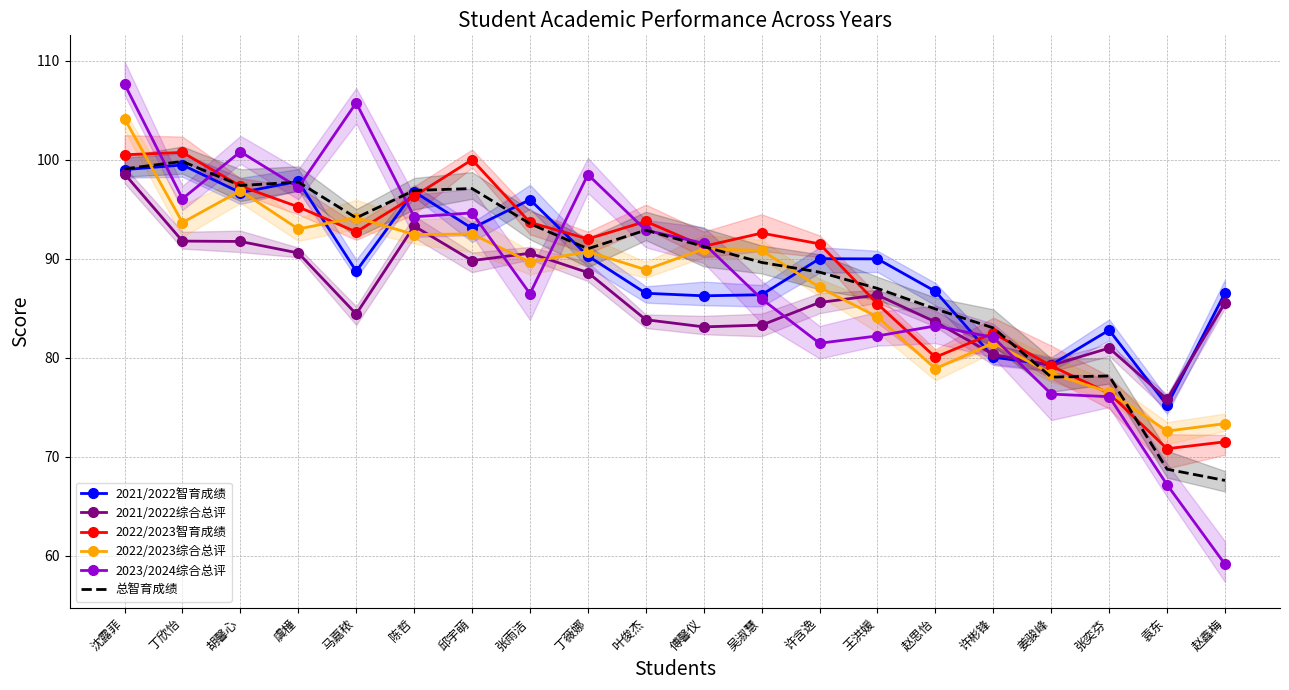

What are all the series names shown in the legend?

2021/2022智育成绩, 2021/2022综合总评, 2022/2023智育成绩, 2022/2023综合总评, 2023/2024综合总评, 总智育成绩